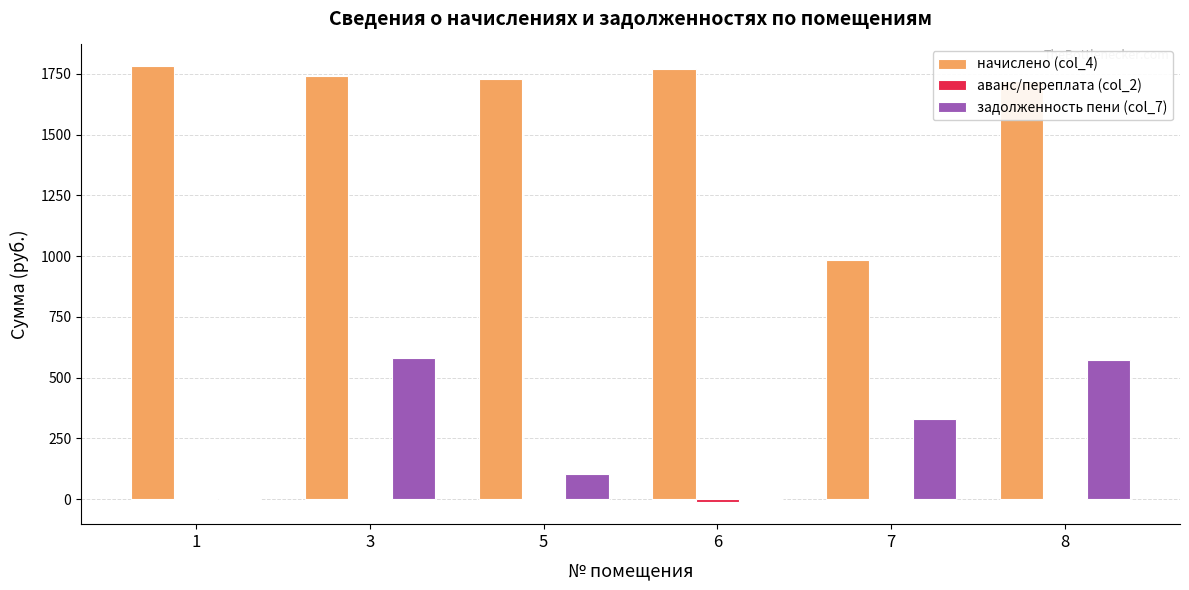

What is the maximum value shown in the chart?

1781.7